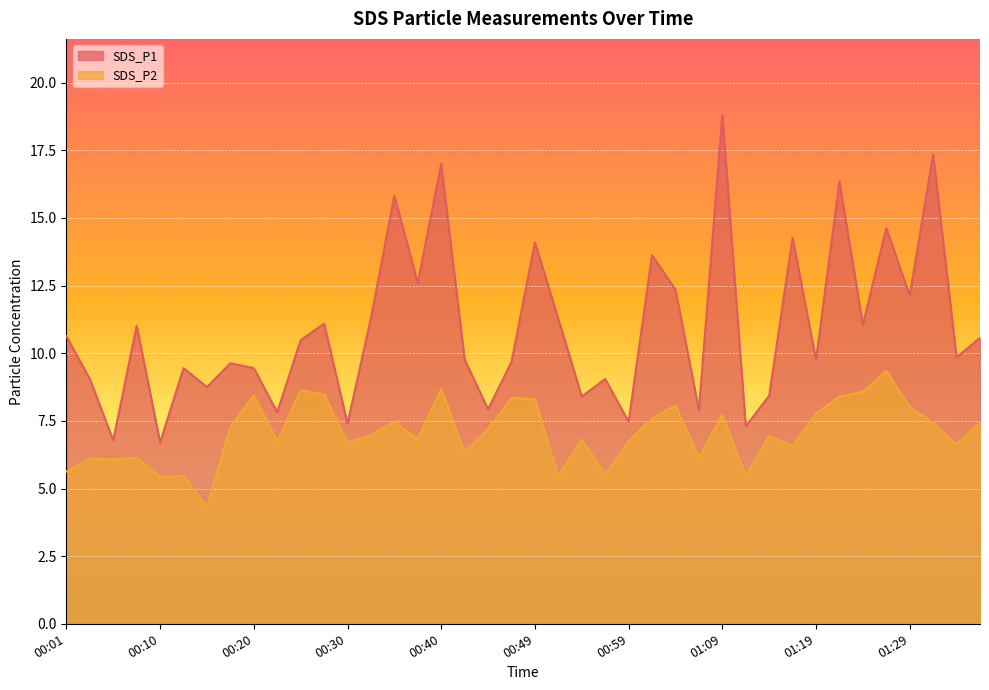

Reading left to right, list all the values displayed in this chart.

SDS_P1: 10.6	9.1	6.8	11.0	6.7	9.4	8.8	9.6	9.4	7.8	10.5	11.1	7.4	11.3	15.8	12.6	17.0	9.8	7.9	9.7	14.1	11.3	8.4	9.1	7.5	13.6	12.3	7.9	18.8	7.3	8.4	14.3	9.8	16.4	11.1	14.6	12.1	17.4	9.8	10.6
SDS_P2: 5.6	6.1	6.1	6.2	5.4	5.5	4.3	7.3	8.4	6.8	8.6	8.5	6.7	7.0	7.5	6.8	8.7	6.3	7.2	8.3	8.3	5.5	6.8	5.5	6.8	7.6	8.1	6.2	7.7	5.5	7.0	6.6	7.8	8.4	8.6	9.3	8.0	7.4	6.6	7.4